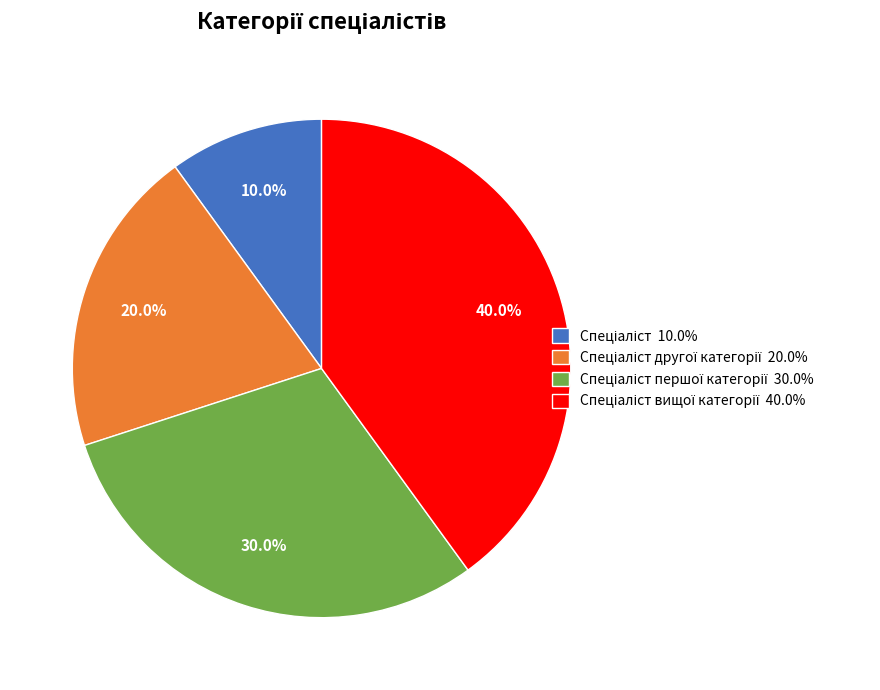

How many segments does this pie chart have?

4